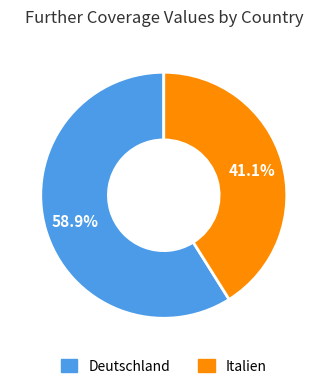

What is the smallest slice in the pie chart?

Italien